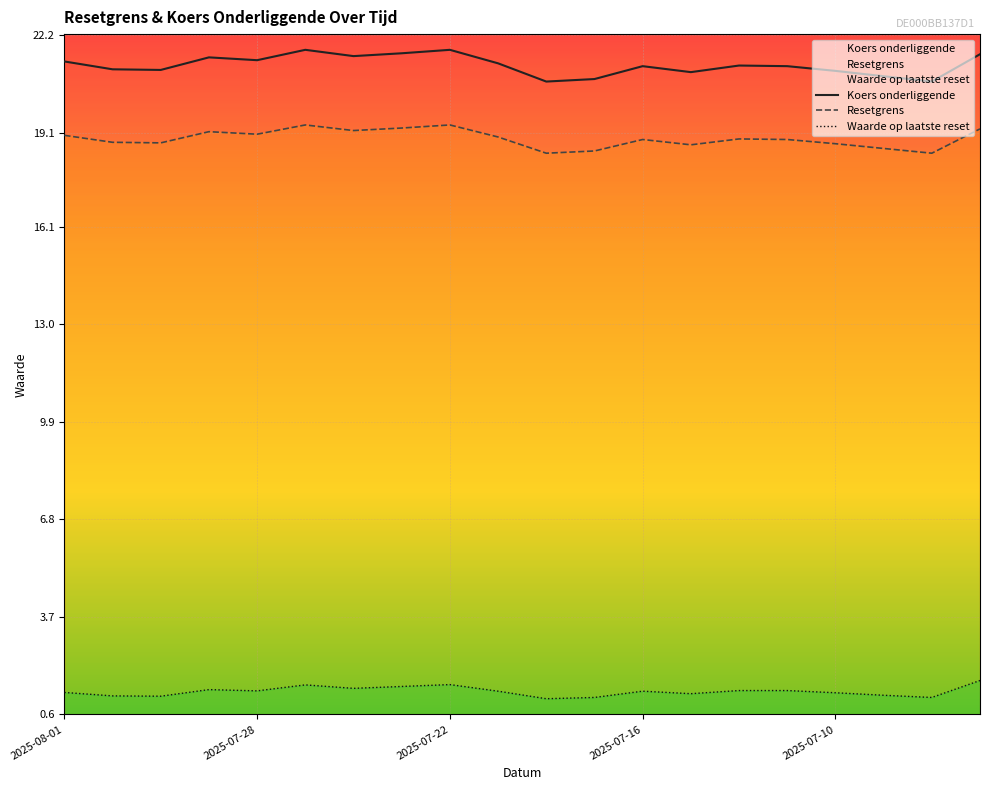

What is the label of the 5th point from the right?

2025-07-11